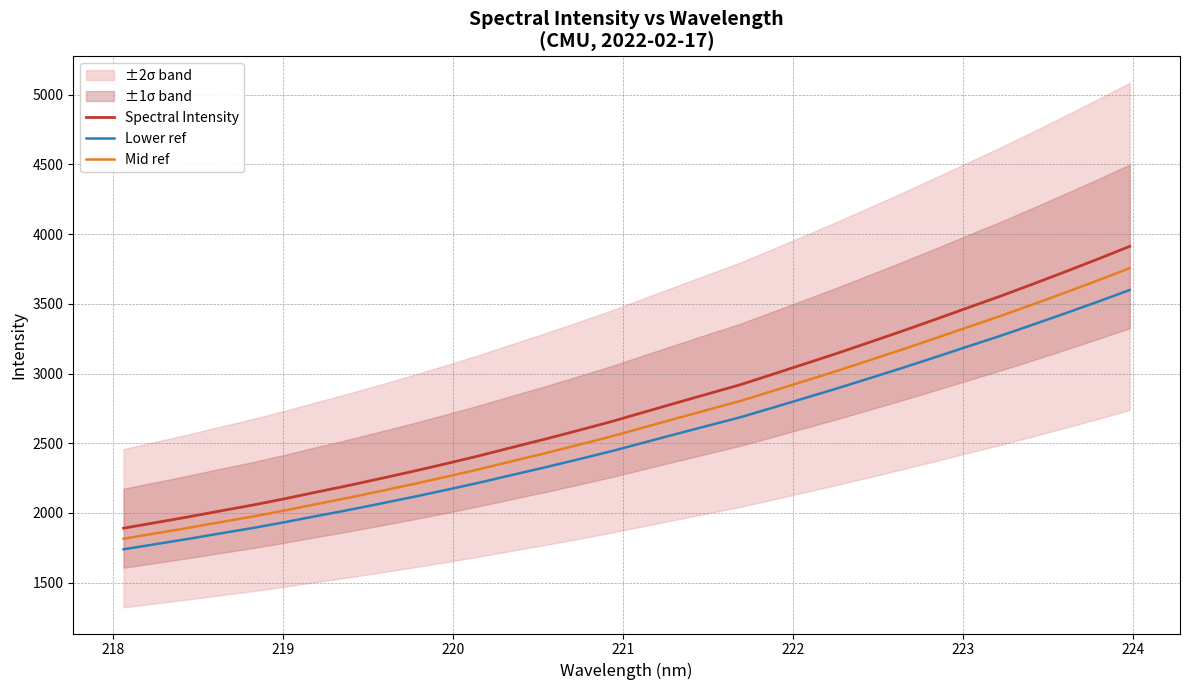

Rank the series by their average value, from lowest to highest.

Lower ref, Mid ref, Spectral Intensity